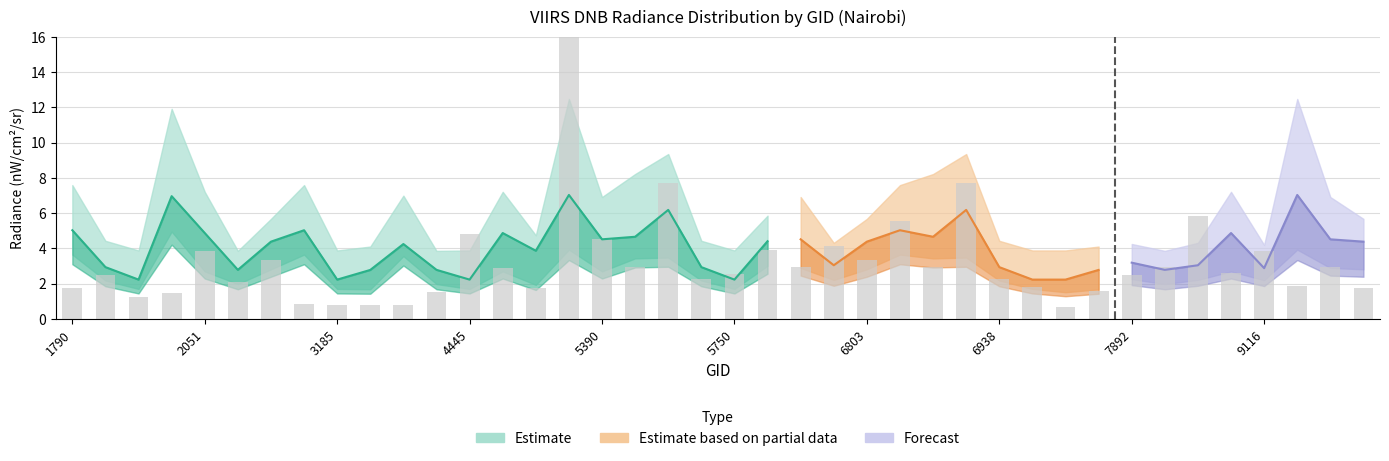

Reading left to right, what are all the values shown in this chart?

rade9_bin_1q: 3.7	2.2	1.7	5.0	2.7	2.0	2.8	3.7	1.7	1.7	3.6	2.0	1.7	2.7	1.9	3.9	2.7	3.4	3.5	2.2	1.7	3.0	2.9	2.2	2.8	3.7	3.4	3.5	2.2	1.7	1.5	1.7	2.3	2.0	2.2	2.7	2.2	3.9	2.9	2.8
rade9_bin_mdn: 5.0	2.9	2.2	7.0	4.9	2.8	4.4	5.0	2.2	2.8	4.3	2.8	2.2	4.9	3.9	7.0	4.5	4.7	6.2	2.9	2.2	4.4	4.5	3.0	4.4	5.0	4.7	6.2	2.9	2.2	2.2	2.8	3.2	2.8	3.0	4.9	2.9	7.0	4.5	4.4
rade9_bin_3q: 7.6	4.4	3.9	11.9	7.2	3.9	5.7	7.6	3.9	4.1	7.0	3.9	3.9	7.2	4.7	12.5	6.9	8.2	9.4	4.4	3.9	5.9	6.9	4.3	5.7	7.6	8.2	9.4	4.4	3.9	3.9	4.1	4.3	3.9	4.3	7.2	4.2	12.5	6.9	5.7
dnbrad: 1.5	2.1	1.1	1.2	3.2	1.8	2.8	0.7	0.6	0.7	0.6	1.3	4.0	2.4	1.5	23.4	3.8	2.5	6.4	1.9	2.1	3.3	2.5	3.4	2.8	4.7	2.5	6.4	1.9	1.5	0.6	1.3	2.1	2.5	4.9	2.2	3.2	1.6	2.5	1.4